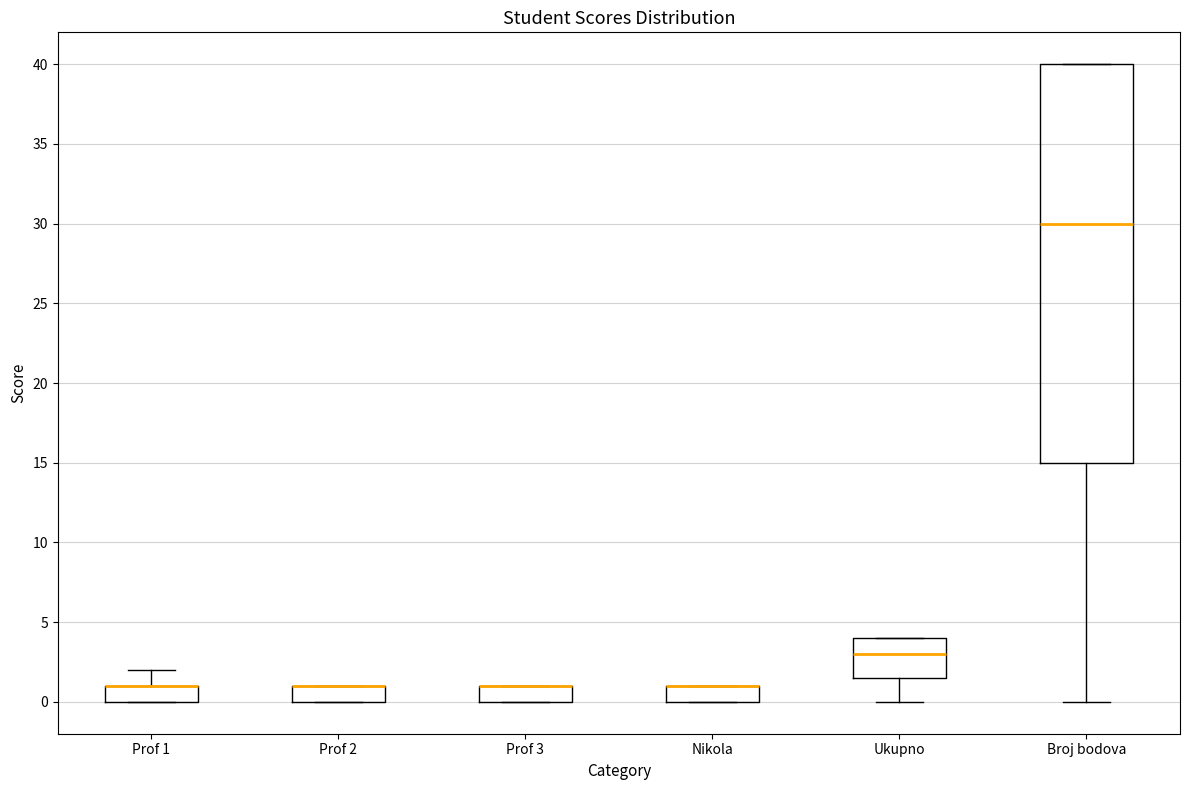

Where is the lower edge of the box for Prof 2 on the y-axis? The values are not printed on the chart, so give them approximately, as read against the axis.

0.0